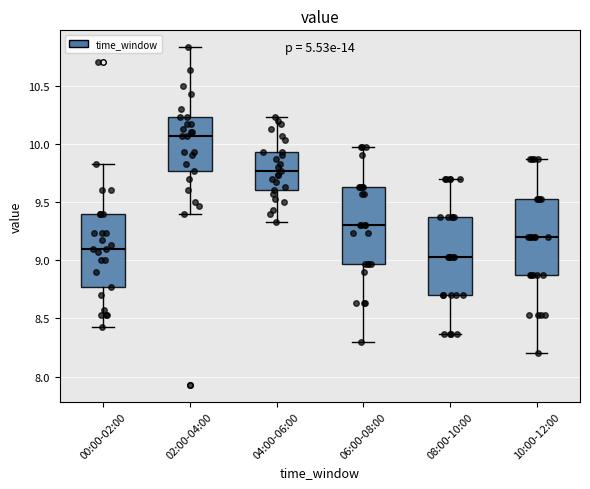

Where does the upper whisker of the box for 06:00-08:00 end on the y-axis? The values are not printed on the chart, so give them approximately, as read against the axis.

9.95